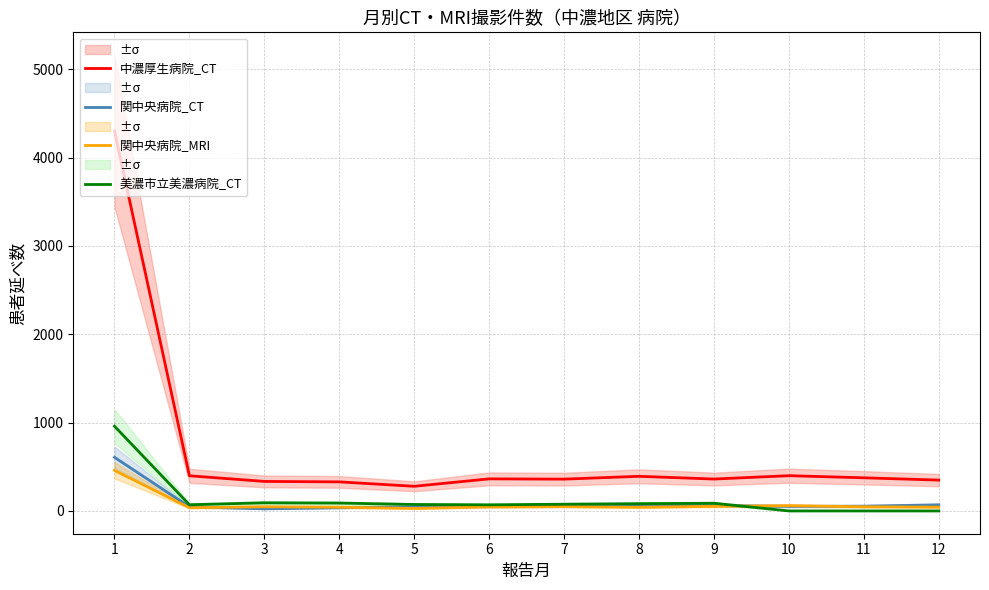

Is it true that 中濃厚生病院_CT equals 279 at 5?

True